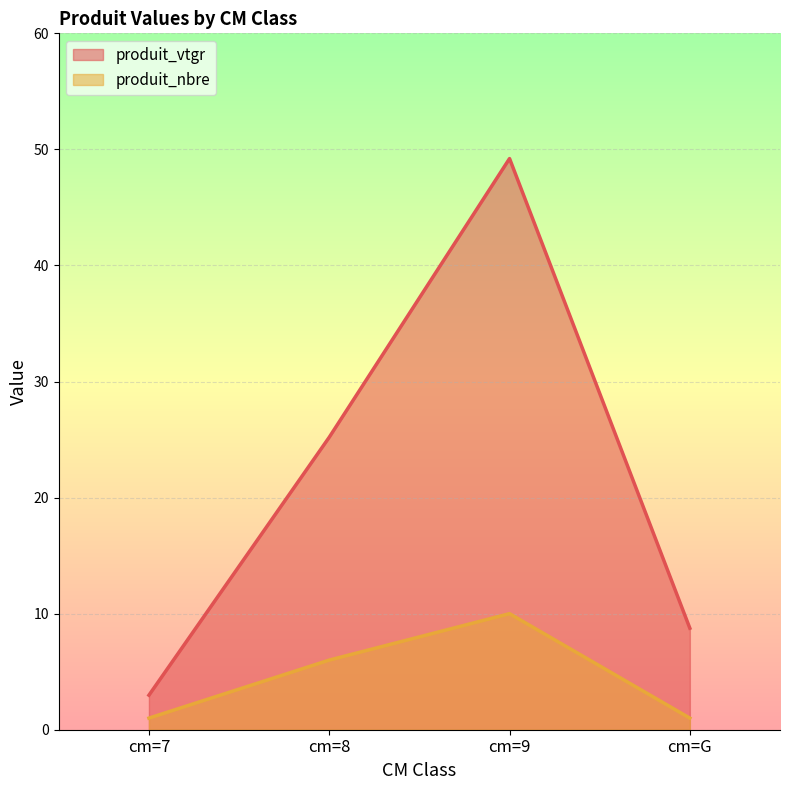

True or false: produit_vtgr has more than 2 interior local peaks.

False